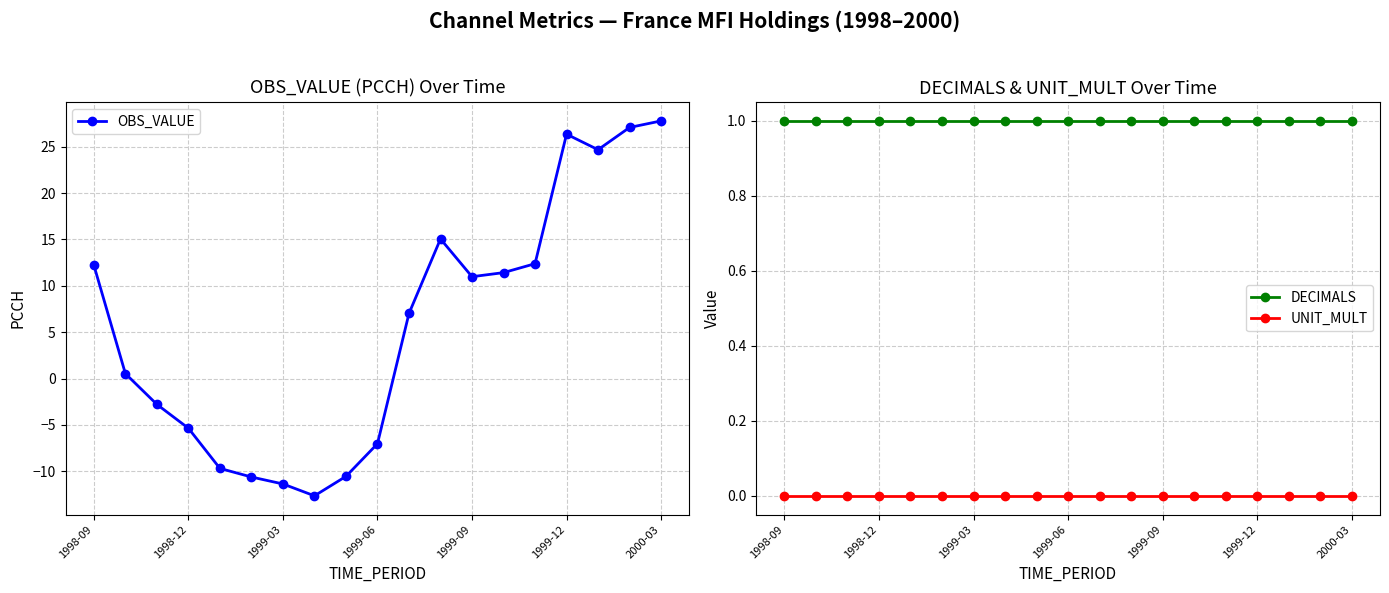

True or false: DECIMALS and UNIT_MULT intersect in this chart.

False